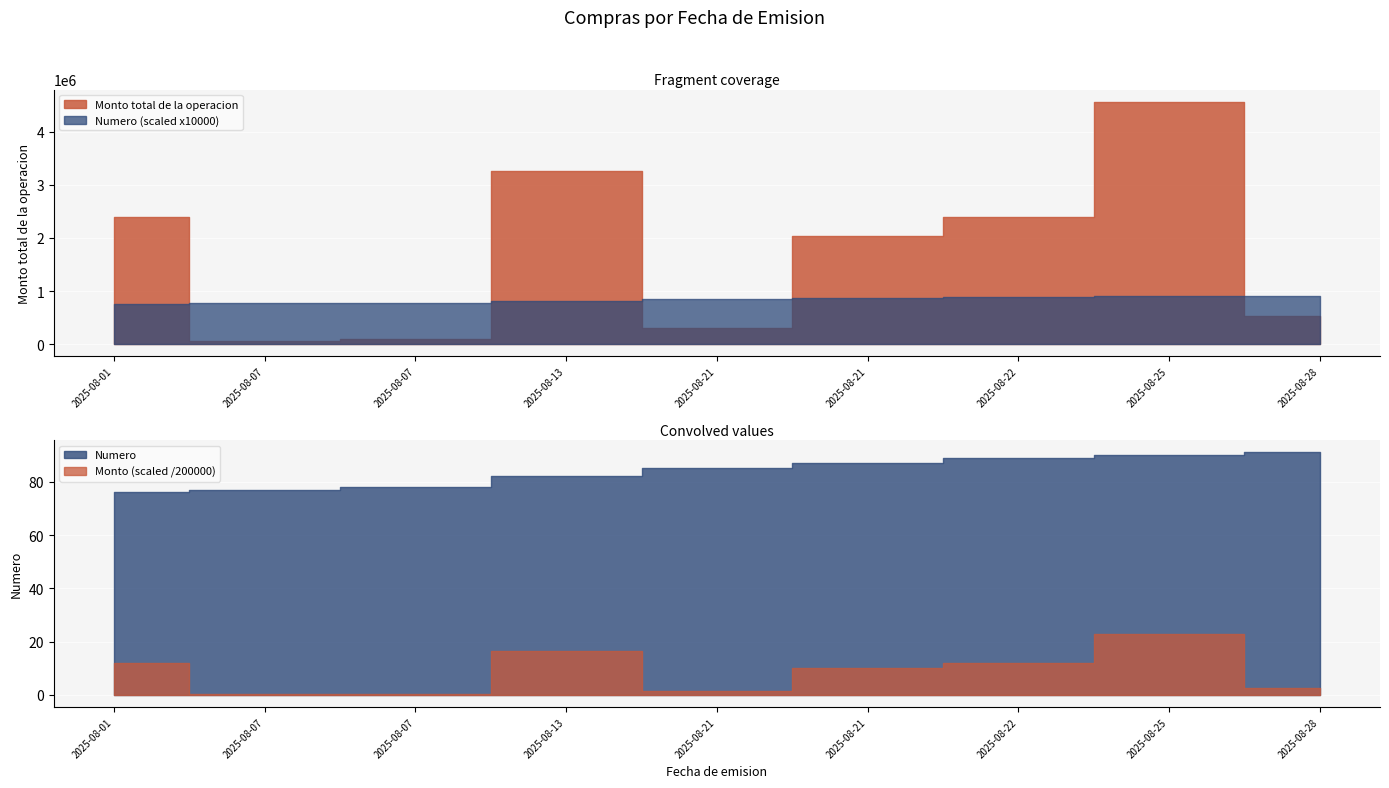

Is it true that Monto total de la operacion equals 1749989.1 at 2025-08-25?

False